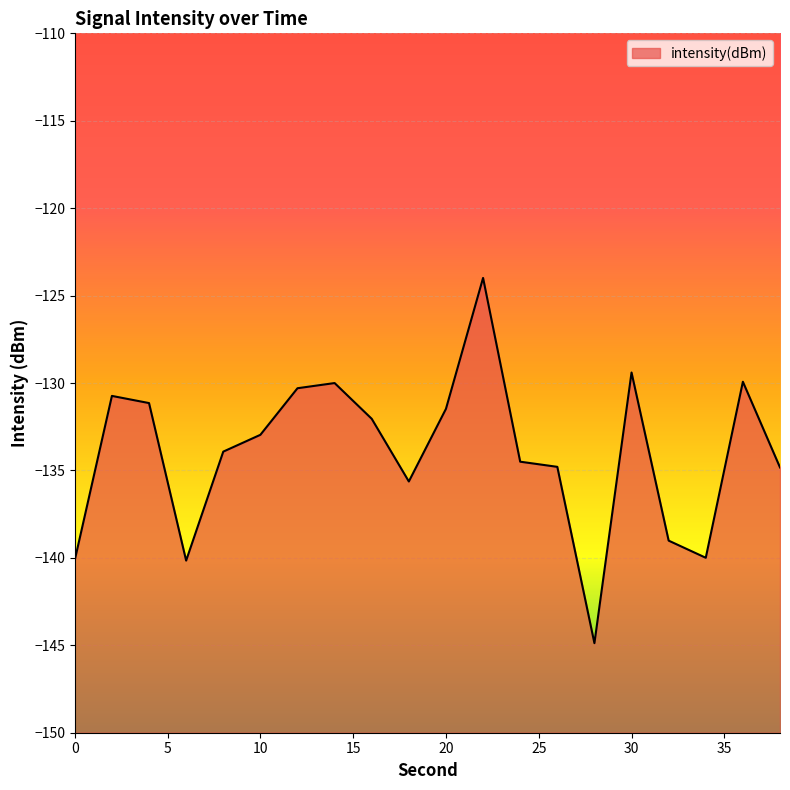

What is the value of the 17th point from the left?

-139.0